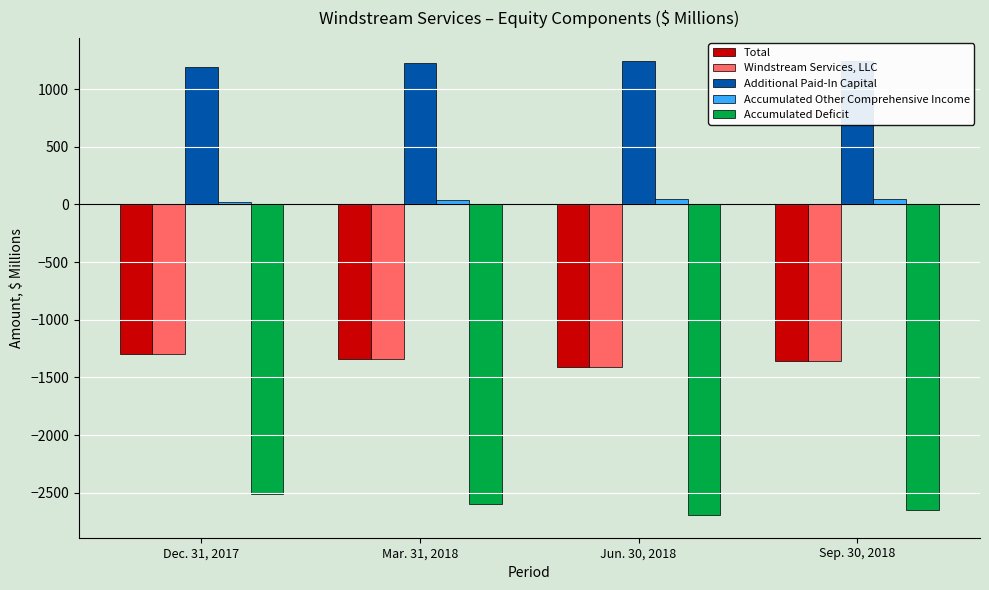

At how many categories does at least one series exceed 482?

4